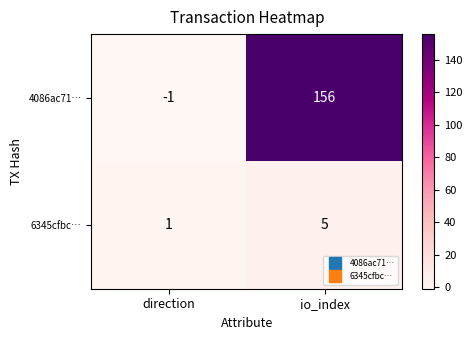

Rank the series by their average value, from highest to lowest.

4086ac71…, 6345cfbc…